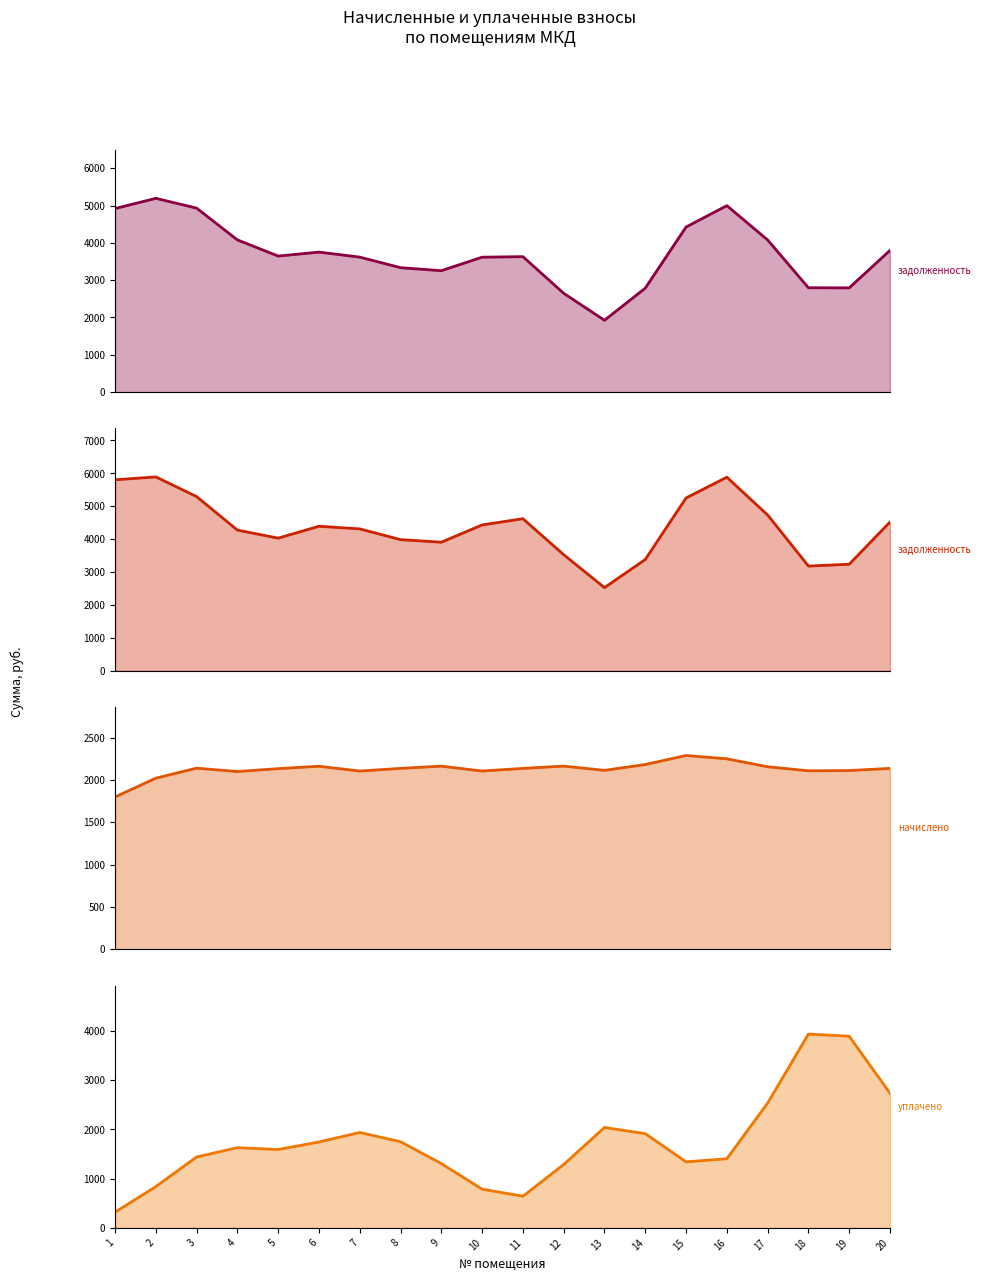

Reading left to right, what are all the values shown in this chart?

задолженность (col_1): 1=4917.8	2=5192.9	3=4930.8	4=4078.6	5=3645.9	6=3751.4	7=3617.5	8=3334.6	9=3253.8	10=3615.5	11=3630.0	12=2648.2	13=1925.2	14=2786.2	15=4424.1	16=4996.6	17=4076.8	18=2796.5	19=2793.4	20=3797.6
задолженность (col_6): 1=5804.6	2=5892.7	3=5294.4	4=4275.7	5=4030.4	6=4391.8	7=4312.5	8=3985.3	9=3907.5	10=4432.4	11=4622.1	12=3527.8	13=2526.2	14=3382.0	15=5253.0	16=5883.7	17=4734.2	18=3181.8	19=3237.4	20=4521.7
начислено (col_3): 1=1799.4	2=2022.3	3=2140.4	4=2100.6	5=2134.8	6=2163.2	7=2106.5	8=2137.8	9=2164.2	10=2106.7	11=2137.8	12=2164.8	13=2114.5	14=2183.6	15=2290.2	16=2251.0	17=2157.1	18=2109.2	19=2112.3	20=2137.8
уплачено (col_4): 1=317.7	2=839.1	3=1440.3	4=1629.8	5=1591.7	6=1745.6	7=1938.1	8=1750.9	9=1305.9	10=786.1	11=643.3	12=1287.5	13=2040.0	14=1914.3	15=1341.5	16=1405.2	17=2536.3	18=3937.9	19=3893.9	20=2734.8